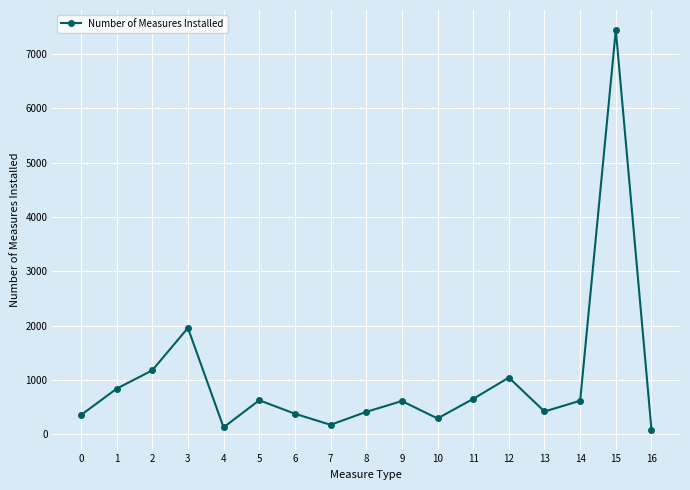

How many values are below 615?

8